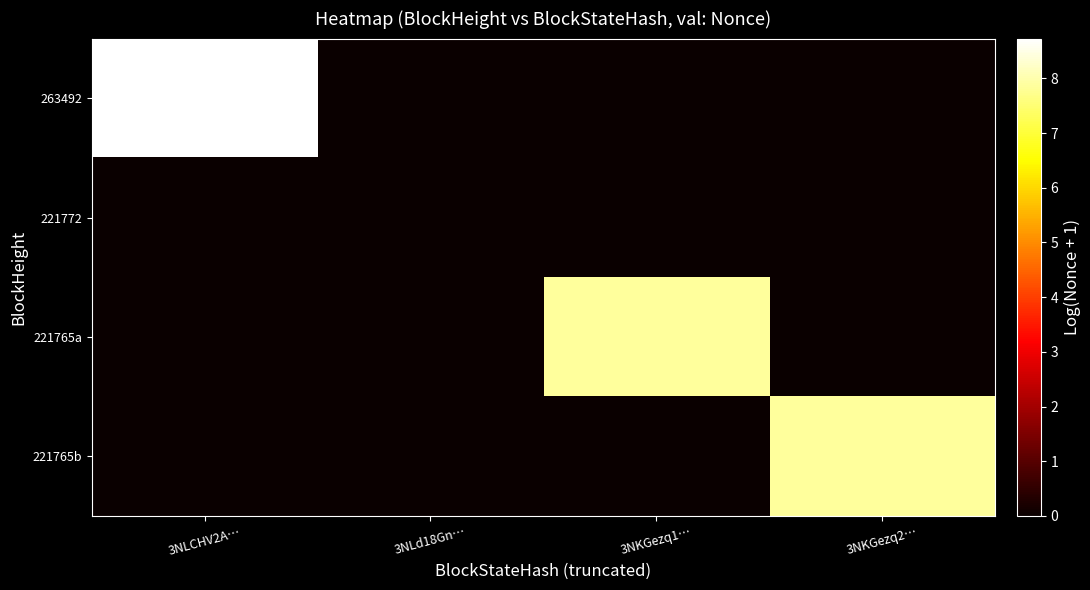

Reading left to right, extract all data points from this chart.

263492: 3NLCHV2A…=8.7	3NLd18Gn…=0.0	3NKGezq1…=0.0	3NKGezq2…=0.0
221772: 3NLCHV2A…=0.0	3NLd18Gn…=0.0	3NKGezq1…=0.0	3NKGezq2…=0.0
221765a: 3NLCHV2A…=0.0	3NLd18Gn…=0.0	3NKGezq1…=7.9	3NKGezq2…=0.0
221765b: 3NLCHV2A…=0.0	3NLd18Gn…=0.0	3NKGezq1…=0.0	3NKGezq2…=7.9